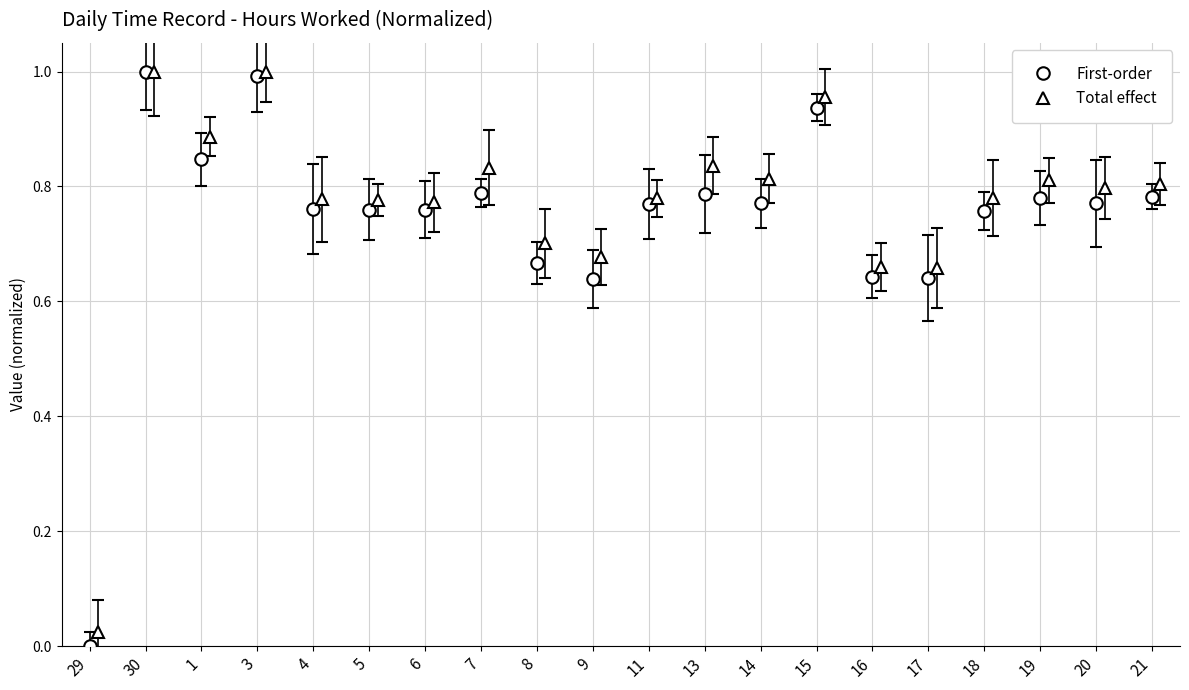

True or false: the data shows -0.4 at 29.

False